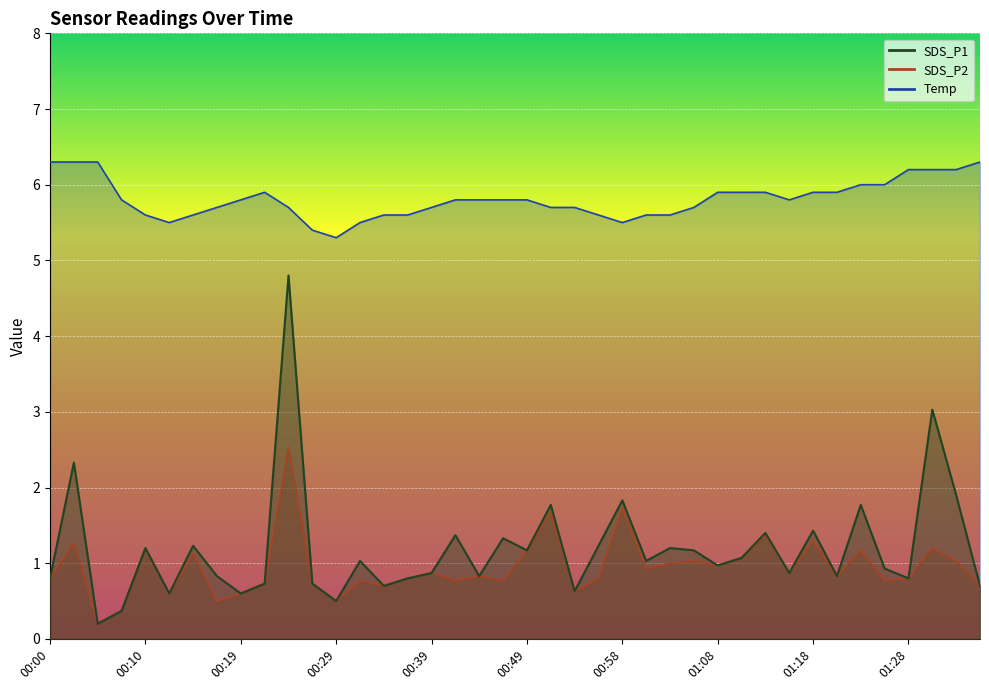

At how many categories does at least one series exceed 2?

40